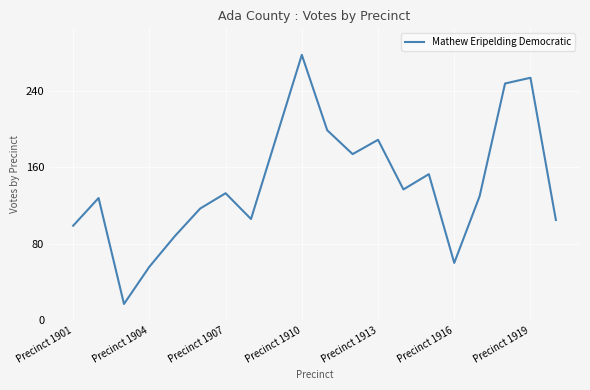

What is the difference between the maximum and minimum values?

261